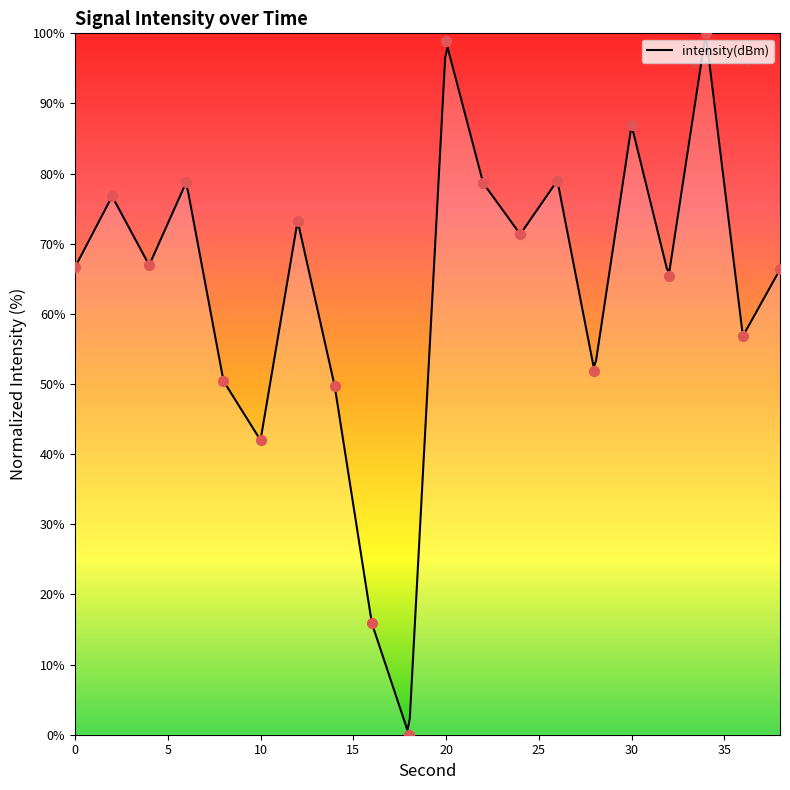

Between 32 and 38, which is larger?

38